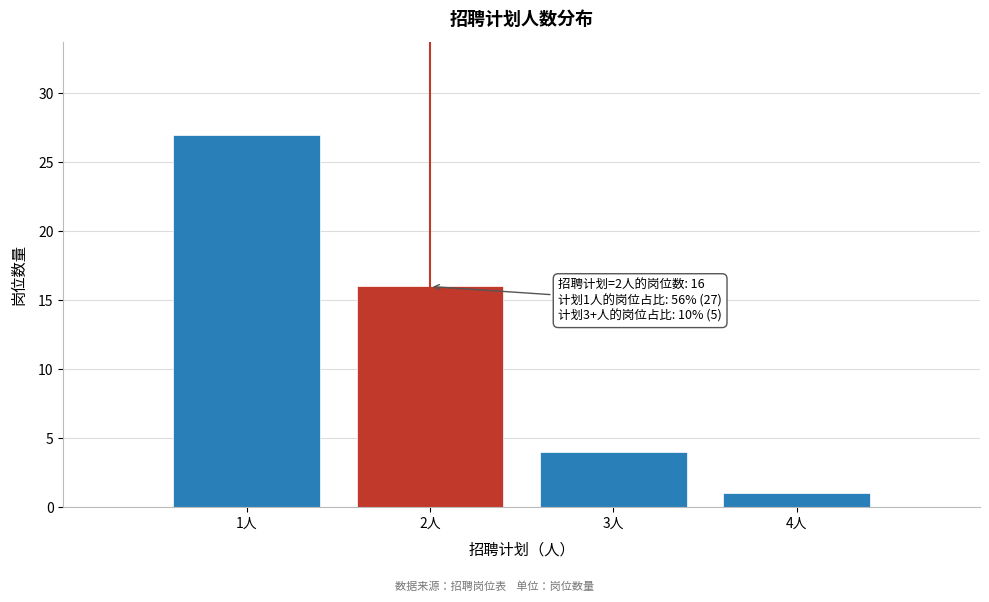

Which range on the x-axis has the tallest bar?

0.5 to 1.5